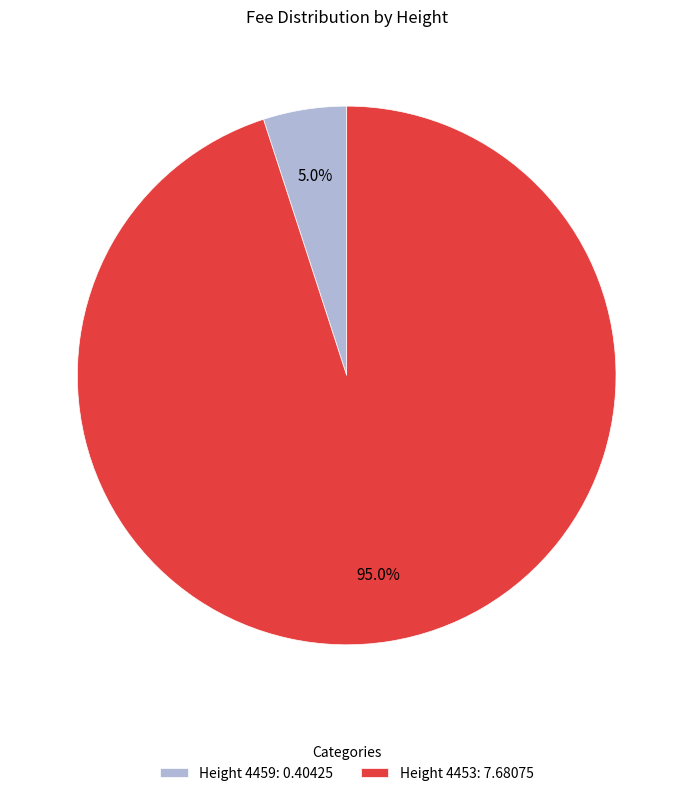

To the nearest percent, what is the difference between the largest and smallest slice percentages?

90%